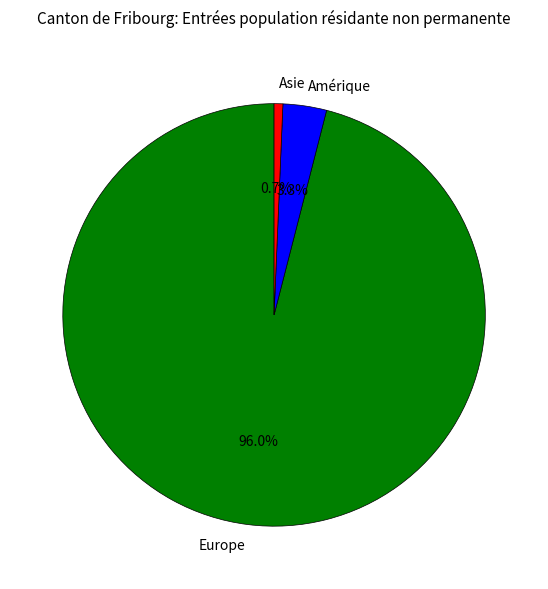

To the nearest percent, what is the difference between the largest and smallest slice percentages?

95%